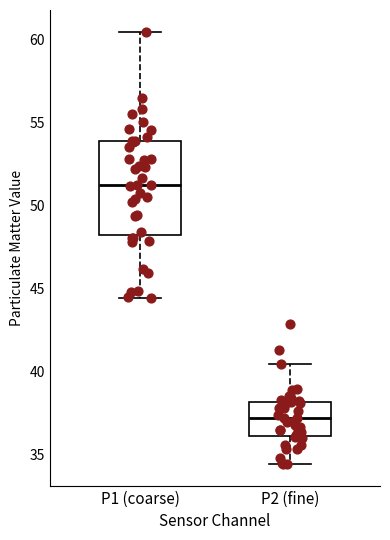

Reading left to right, read every box against the y-axis: the position of its median line, the range the box covers, and the ends of its whiskers. The values are not printed on the chart, so give them approximately, as read against the axis.

P1 (coarse): median 51.0, box 48.0 to 54.0, whiskers 44.5 to 60.5
P2 (fine): median 37.0, box 36.0 to 38.0, whiskers 34.5 to 40.5